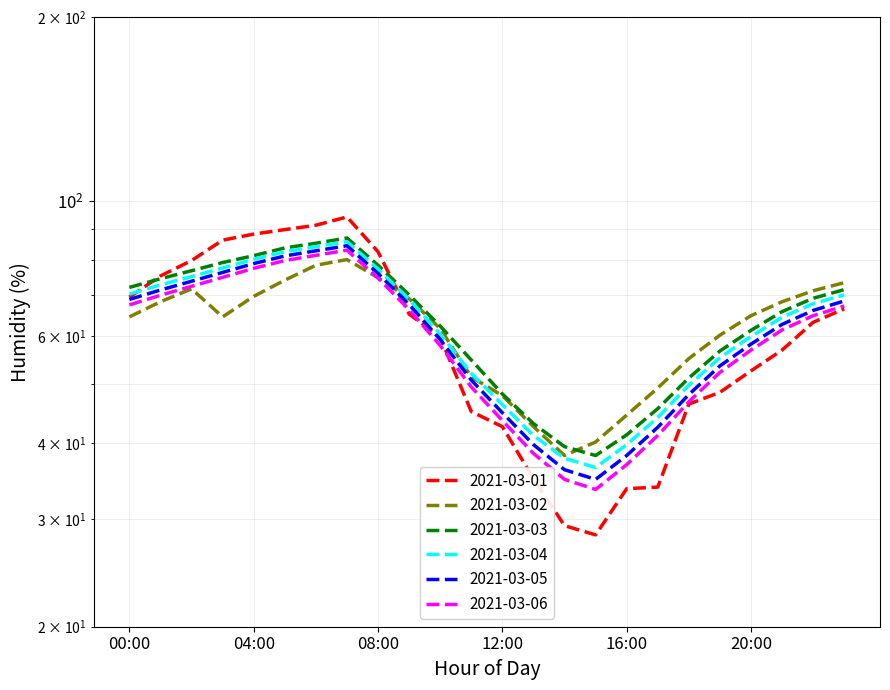

At which category is the sum across all series the highest?

07:00